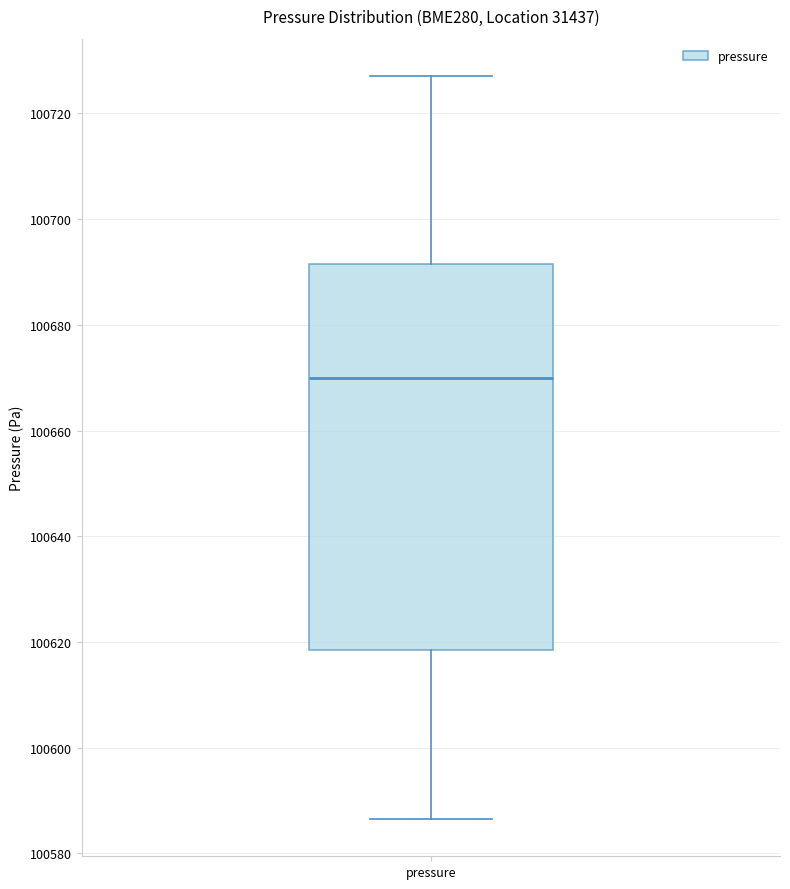

Transcribe this box plot: give where the median line is, the range the box spans, and where the two whiskers end, as read against the y-axis. The values are not printed on the chart, so give them approximately, as read against the axis.

median 100670, box 100618 to 100692, whiskers 100586 to 100728